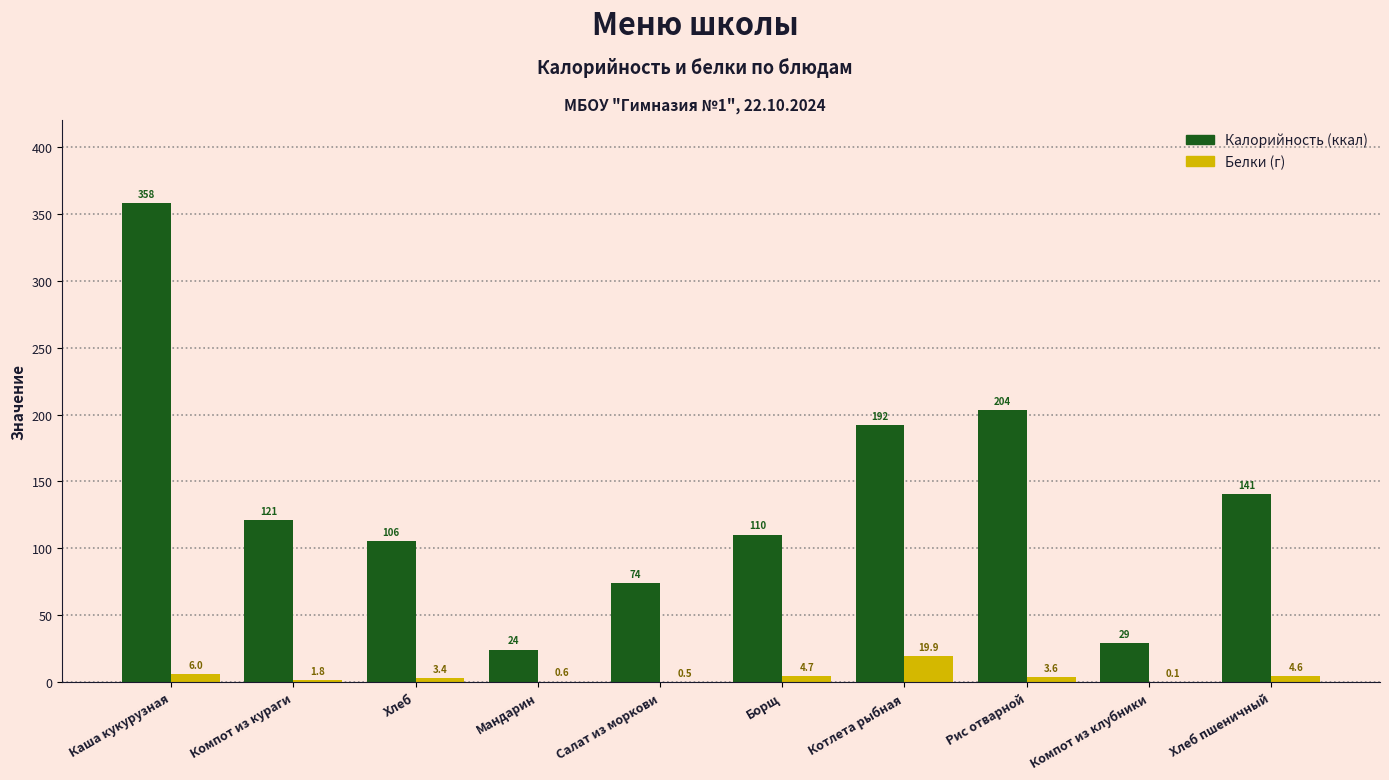

At which category is the sum across all series the highest?

Каша кукурузная